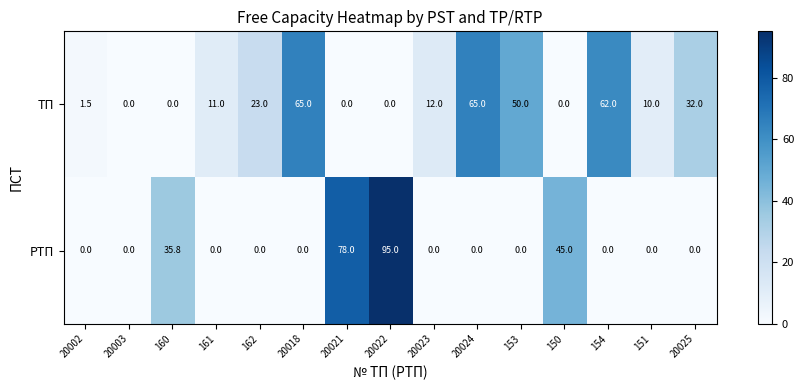

The РТП series shows 63.2 at 151. True or false?

False